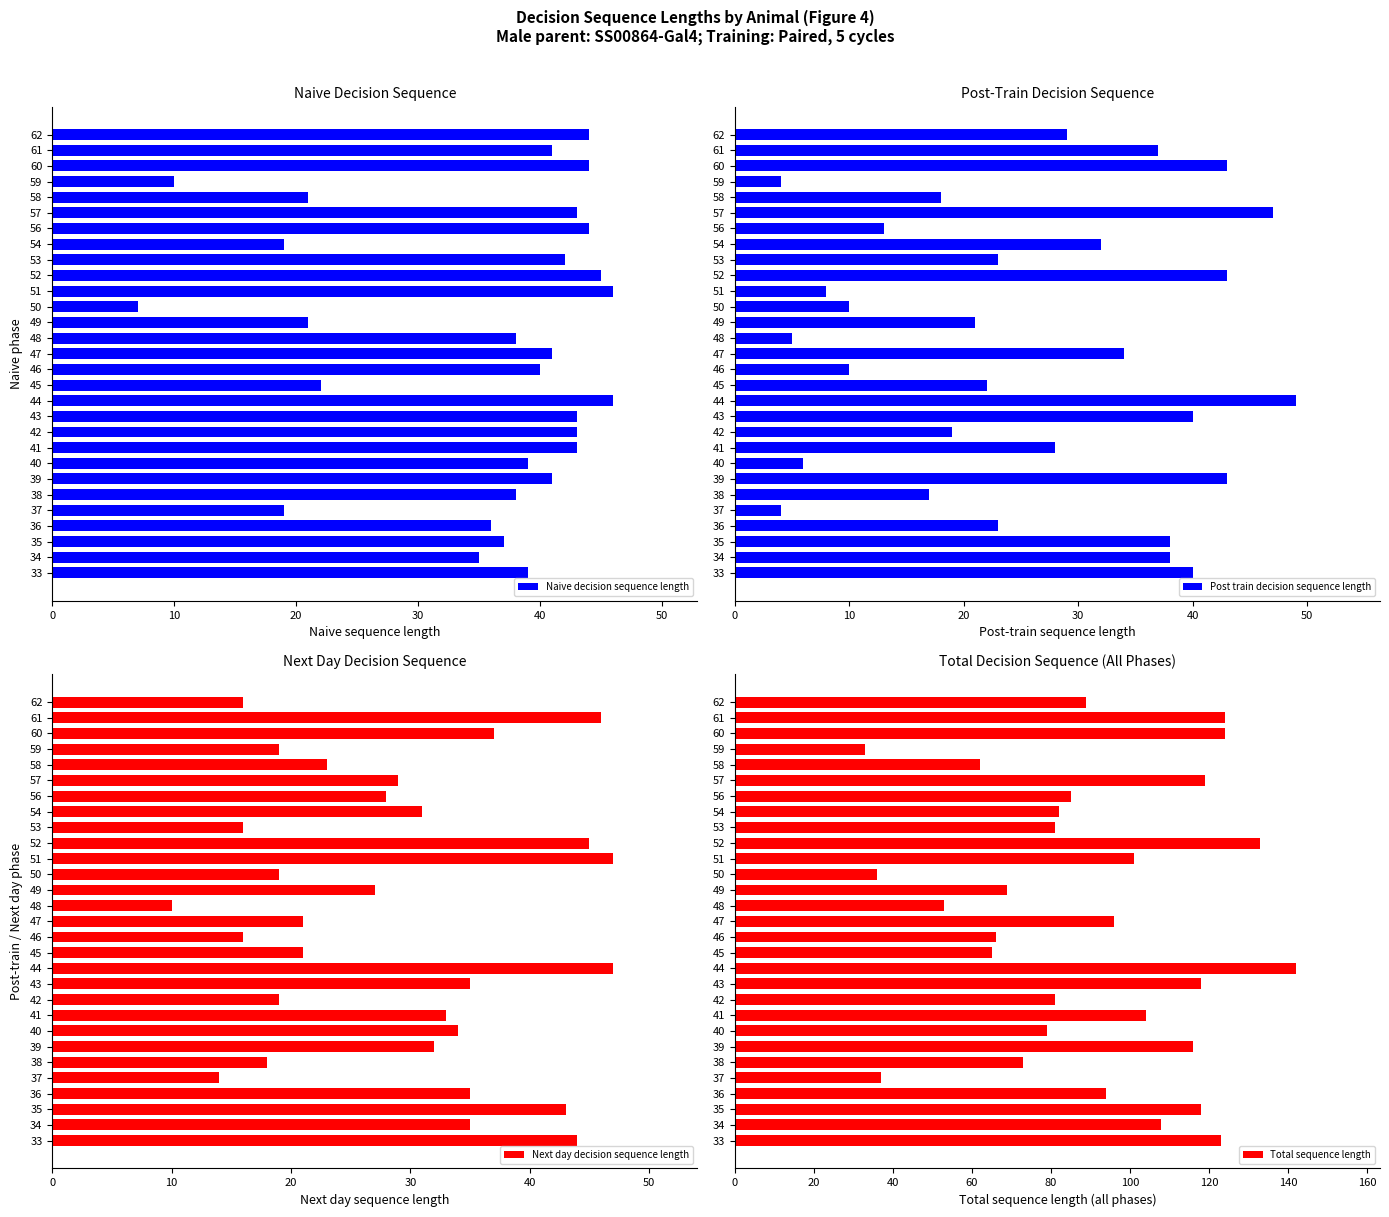

How many categories are shown in the chart?

29